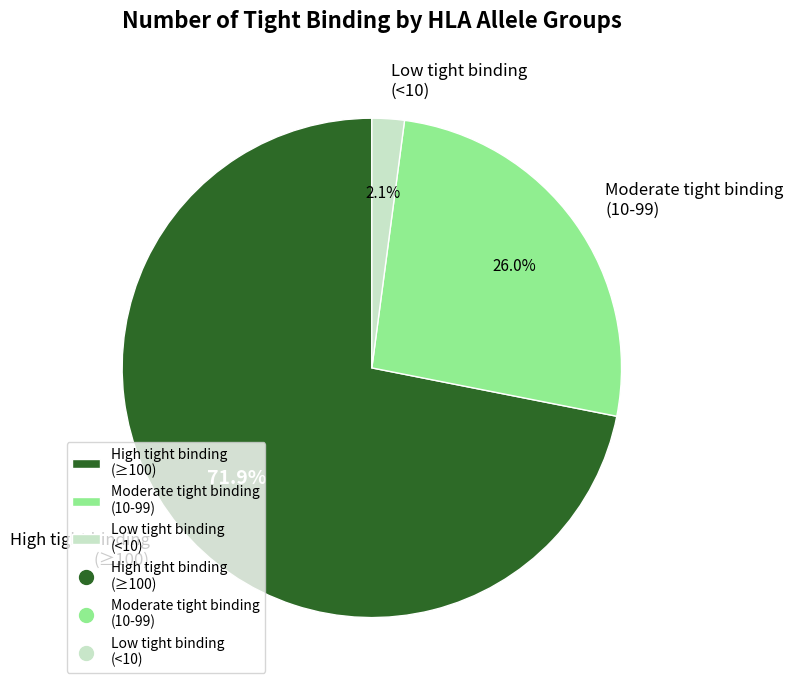

Does any single category account for the majority?

Yes